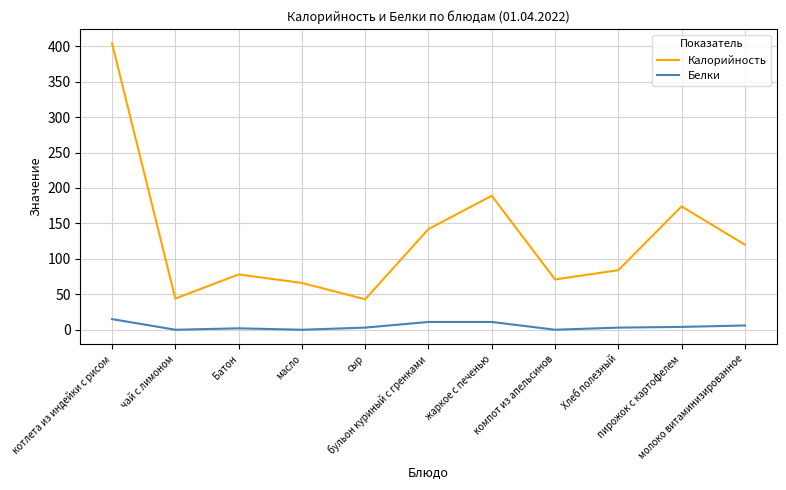

List the series in order of their overall mean, lowest first.

Белки, Калорийность